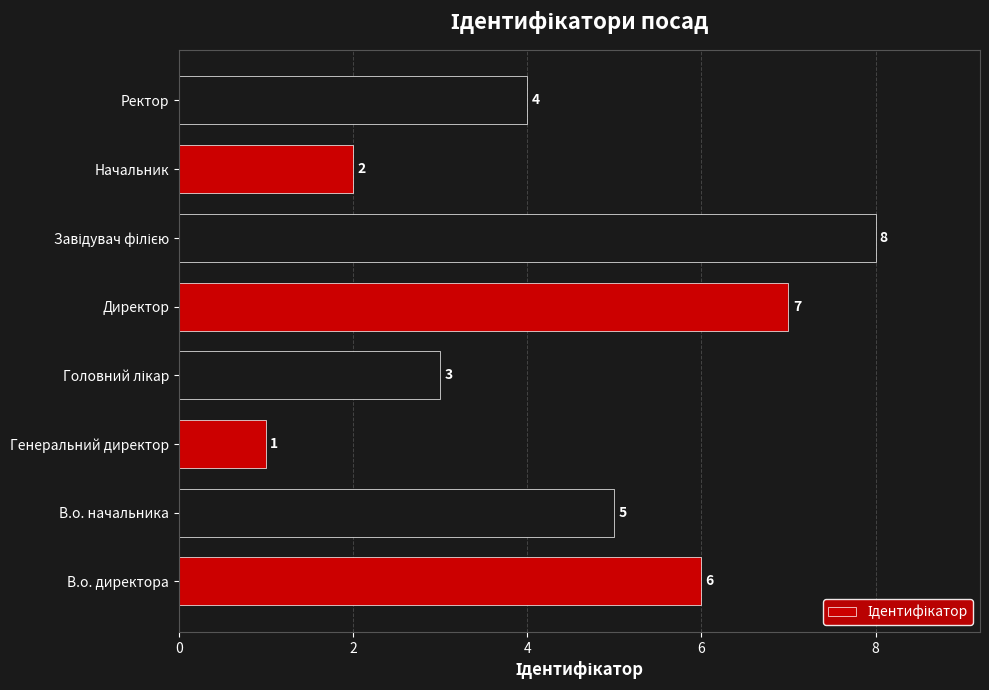

Reading bottom to top, extract all data points from this chart.

6	5	1	3	7	8	2	4